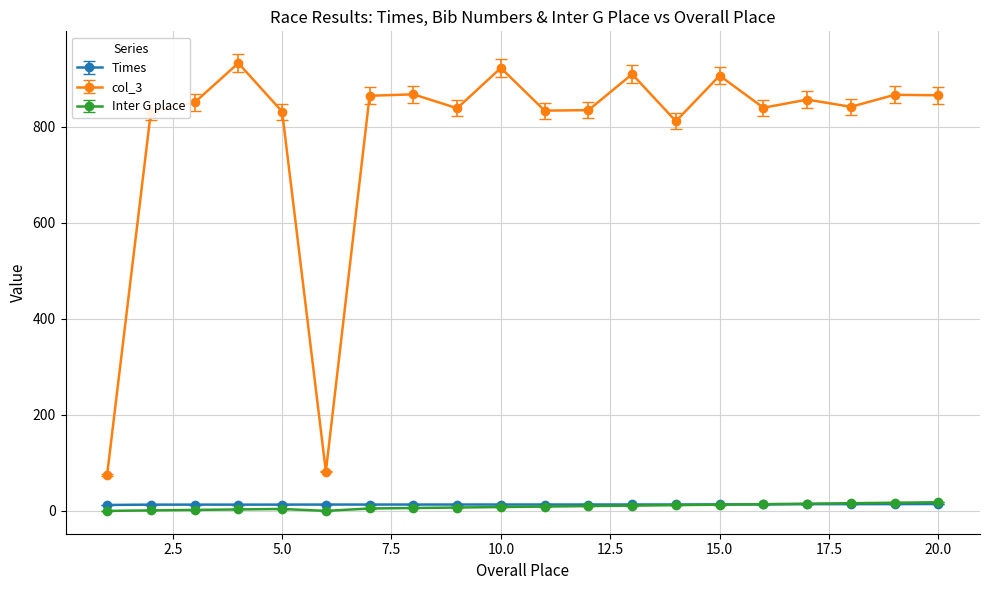

Which series has the largest total across all categories?

col_3